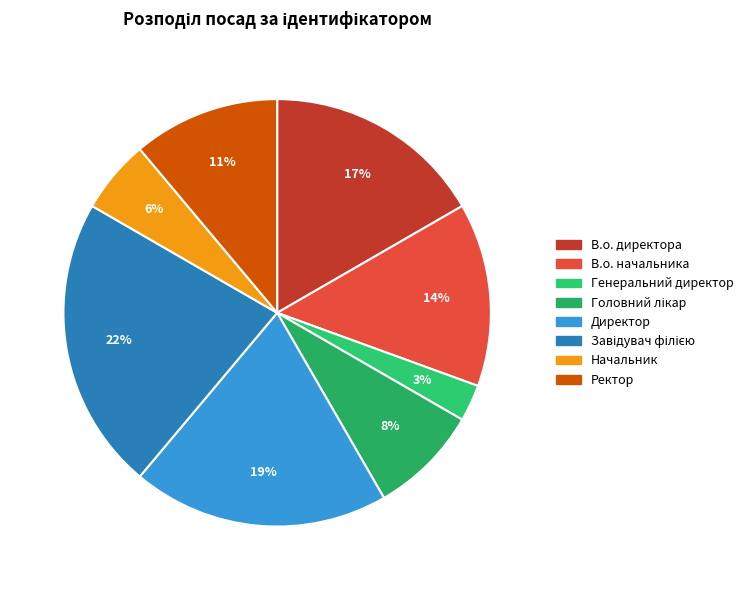

To the nearest percent, what is the average slice percentage?

12%